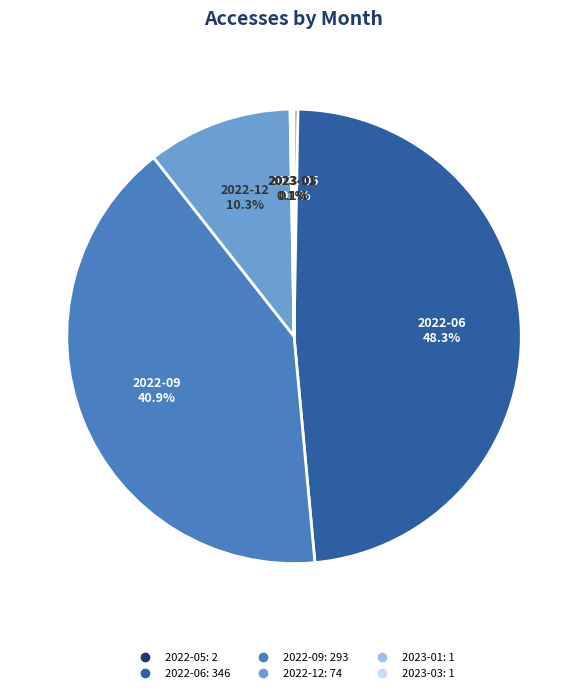

True or false: 2022-09 accounts for 29% of the total.

False